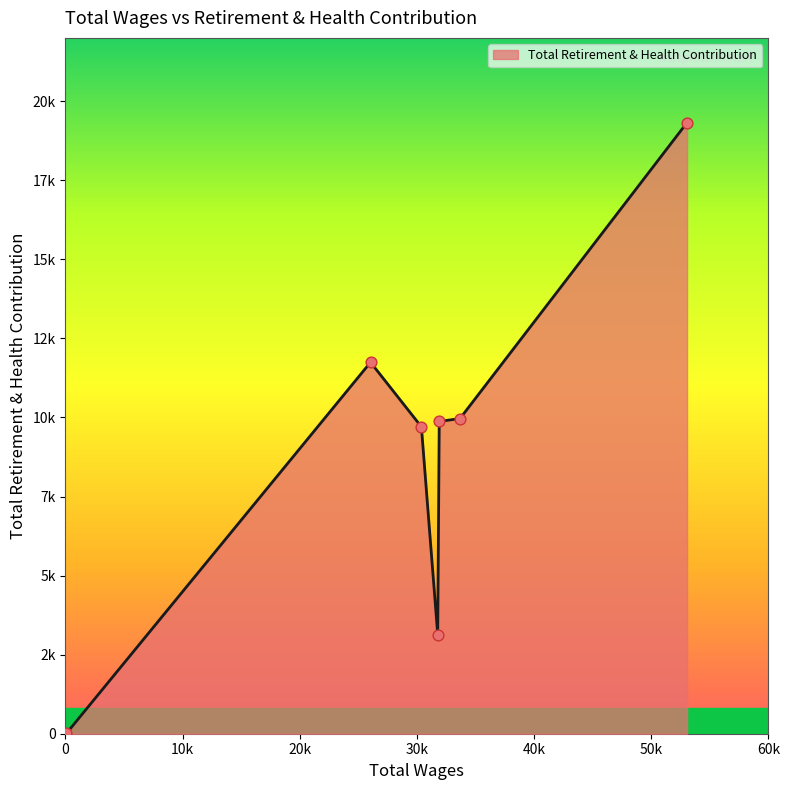

Is this an area chart (filled region under the line)?

Yes